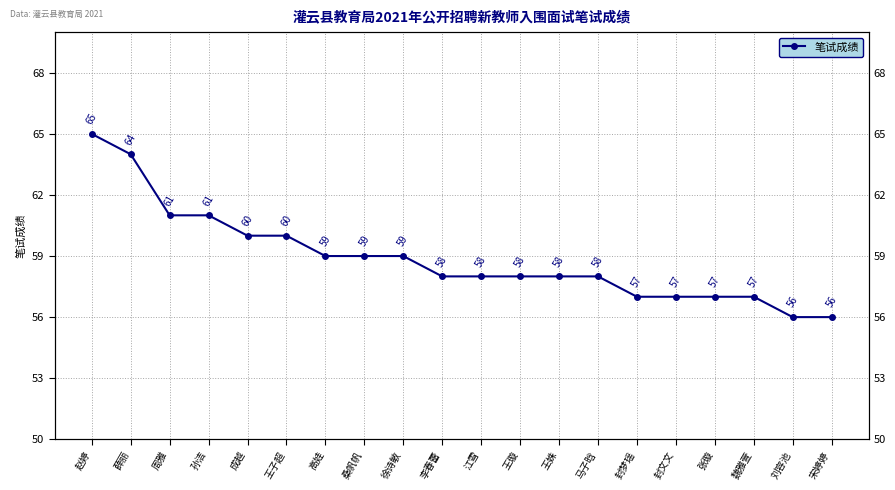

What value does the data have at 高娃?

59